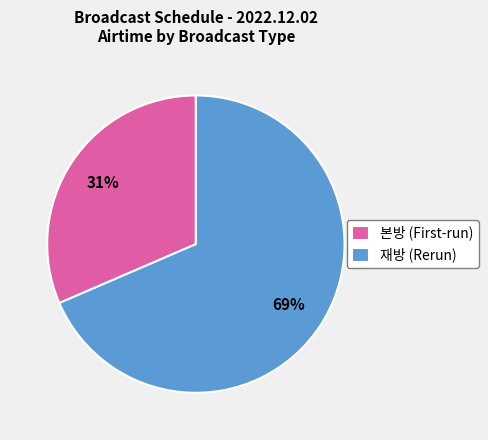

How many segments does this pie chart have?

2